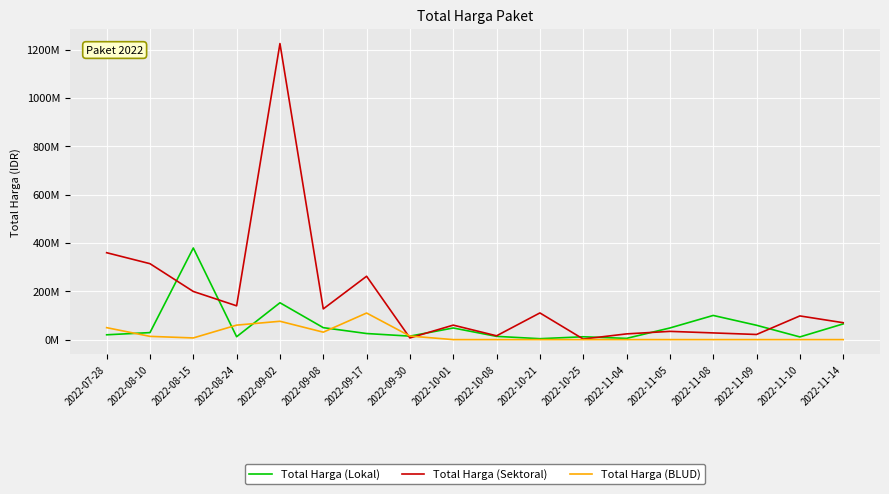

The value of Total Harga (Sektoral) at 2022-11-10 is 98000000. True or false?

True